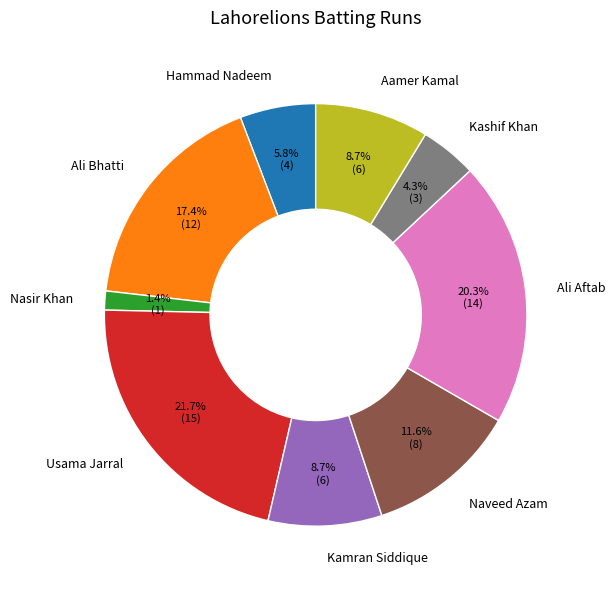

Which has a higher value, Hammad Nadeem or Nasir Khan?

Hammad Nadeem